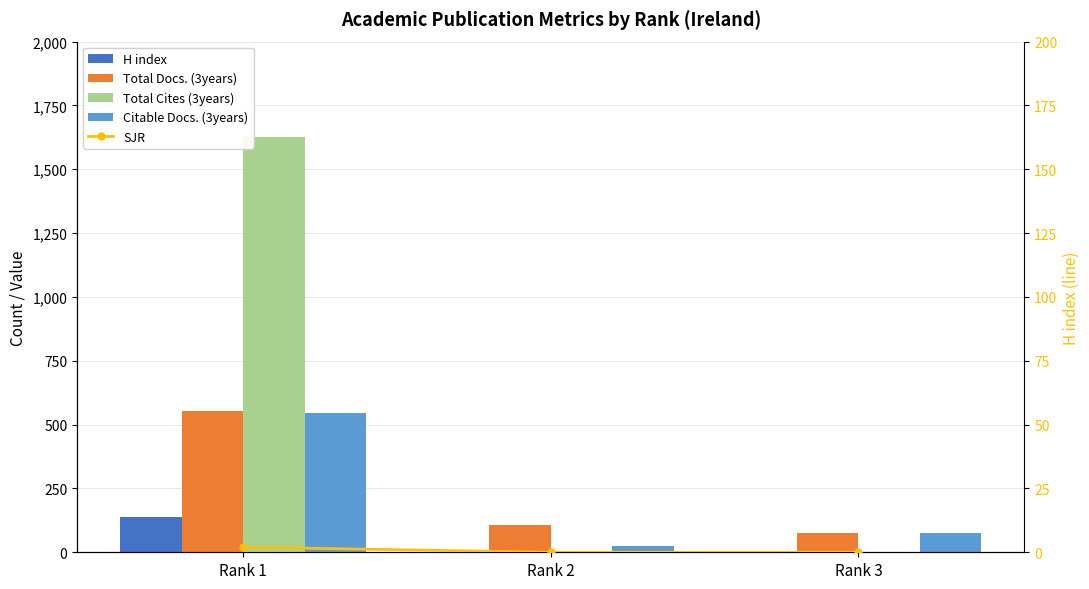

List the labels in order of SJR value, largest first.

Rank 1, Rank 2, Rank 3